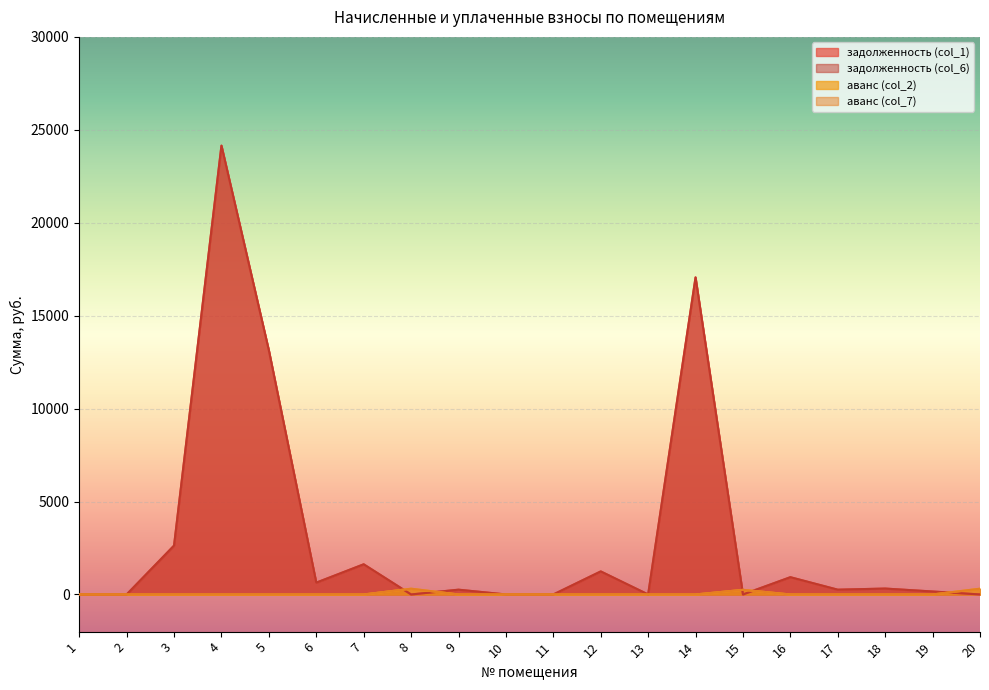

Is it true that аванс (col_7) equals 0.0 at 4?

True